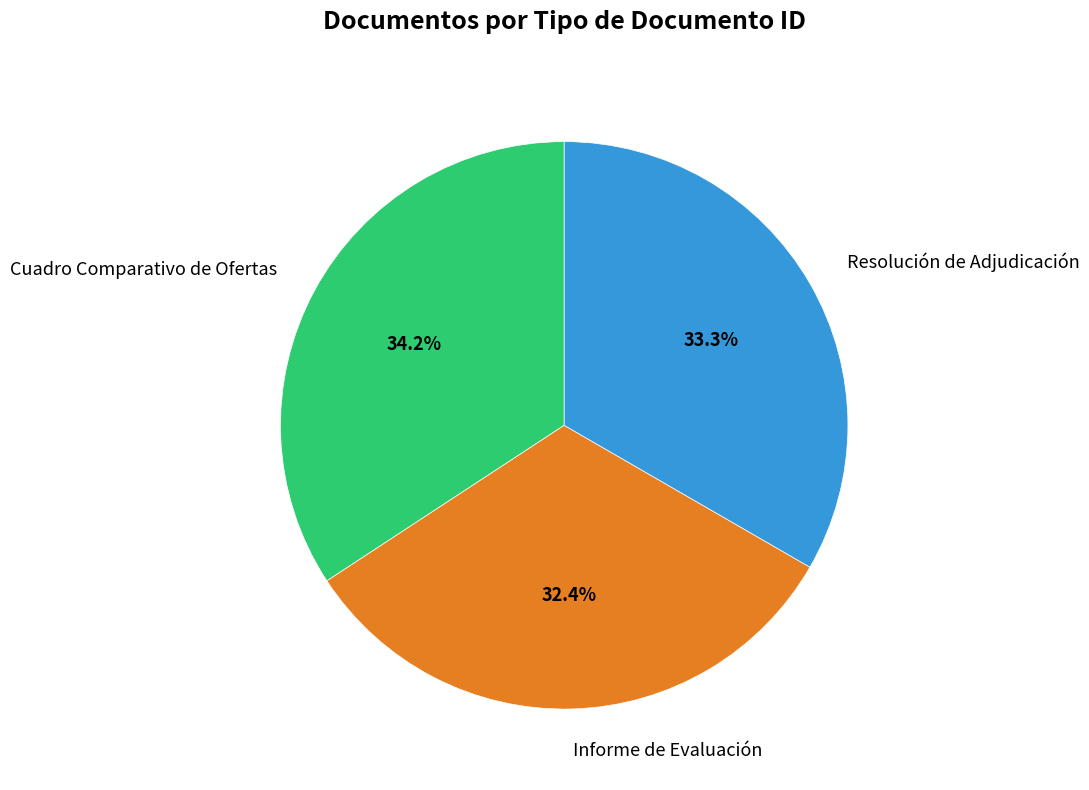

Rank the categories by value from lowest to highest.

Informe de Evaluación, Resolución de Adjudicación, Cuadro Comparativo de Ofertas